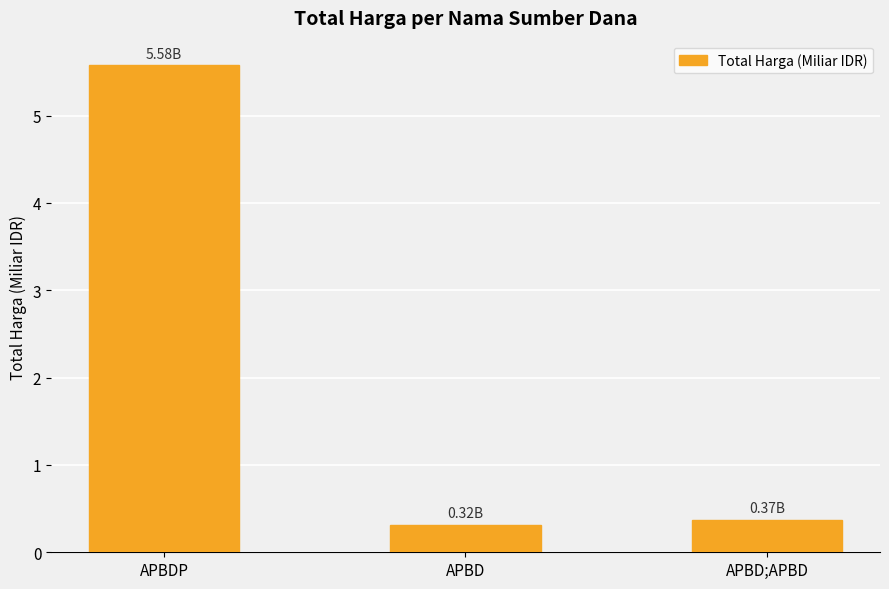

List the labels in order of value, smallest first.

APBD, APBD;APBD, APBDP